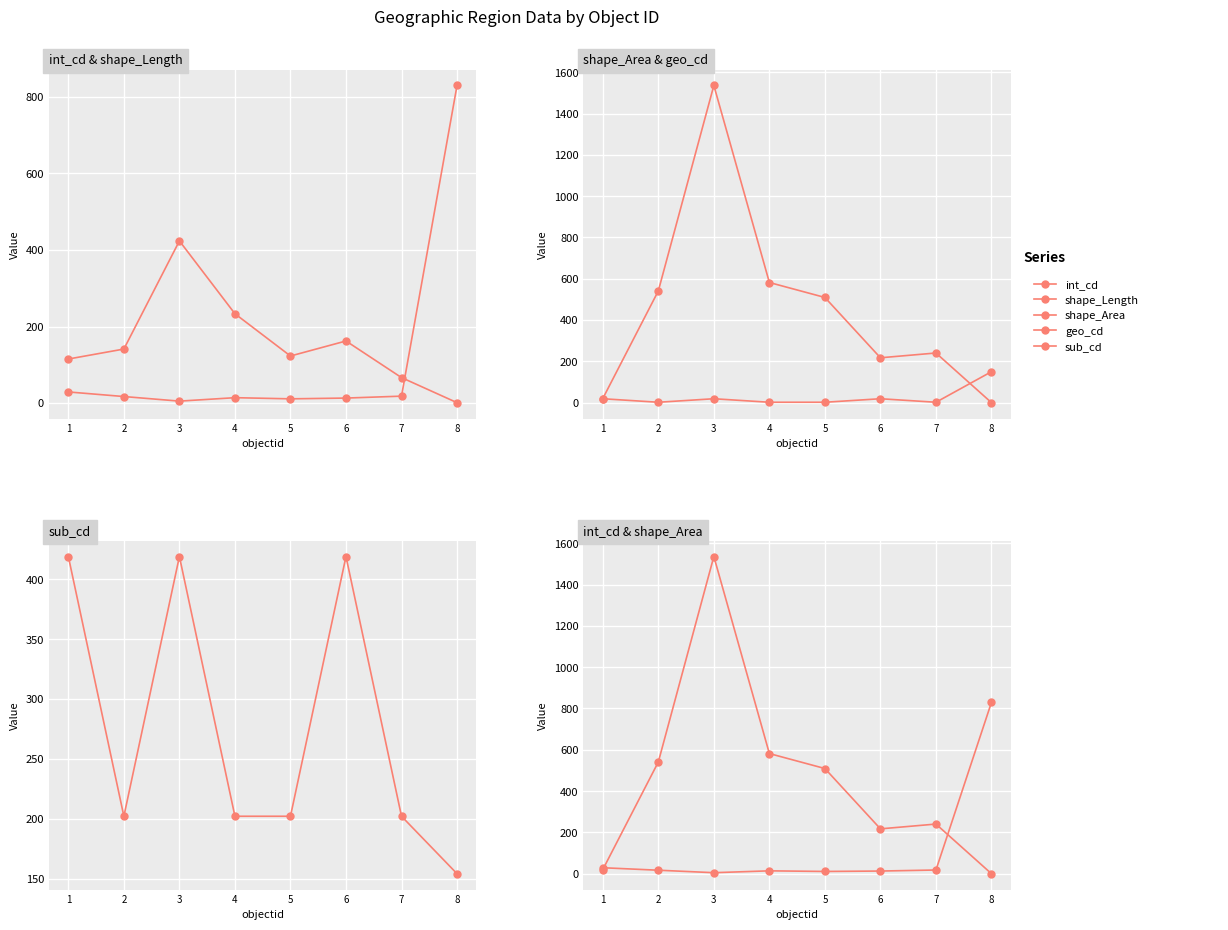

Rank the series at 4 from highest to lowest value.

shape_Area, shape_Length, sub_cd, int_cd, geo_cd